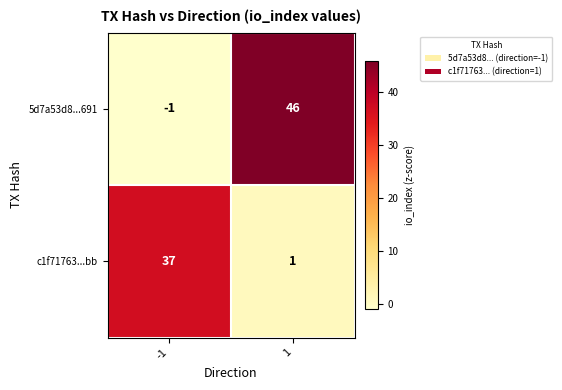

At which category is the sum across all series the highest?

1